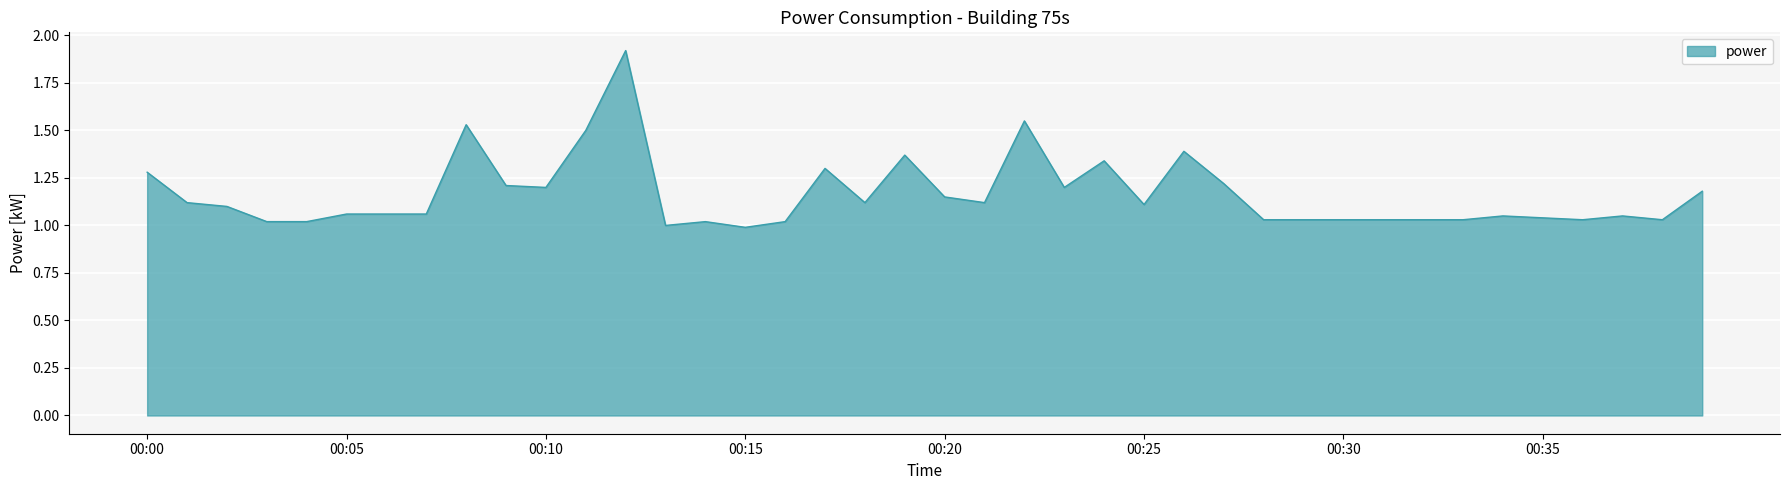

What is the greatest value displayed?

1.9